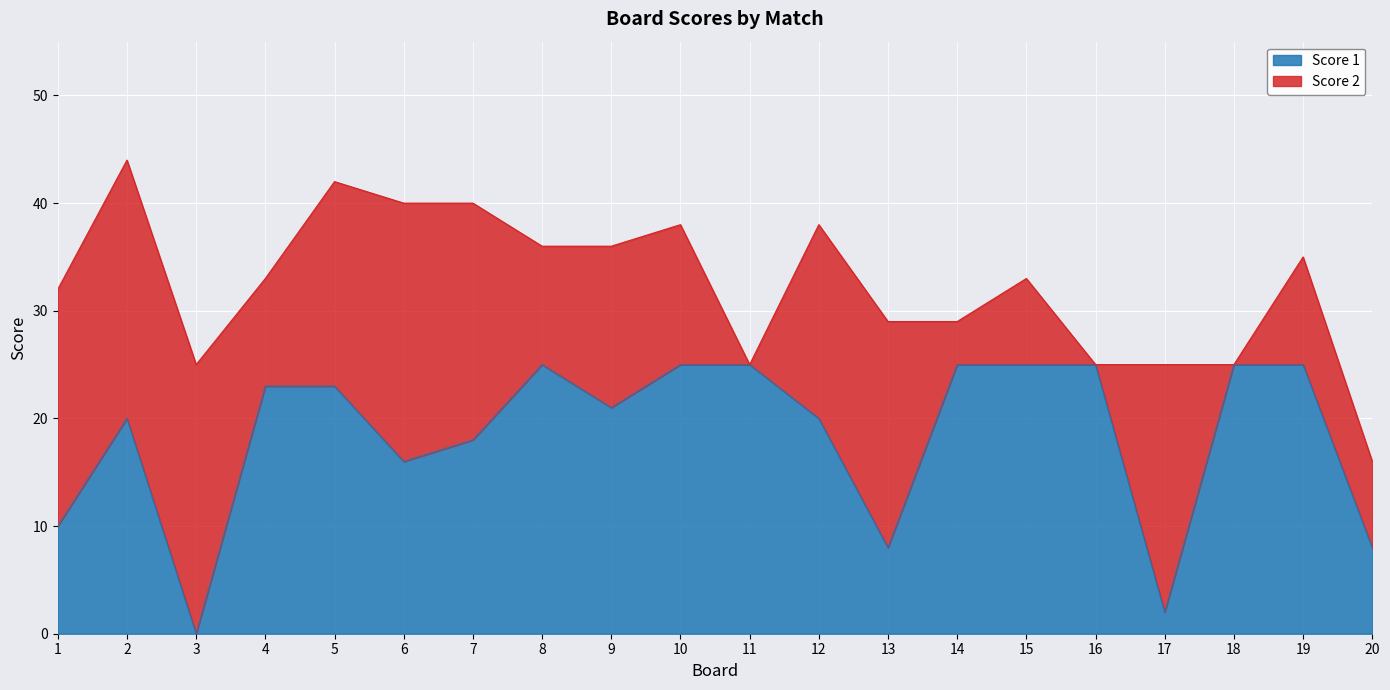

What is the value of the 11th point from the left?

25